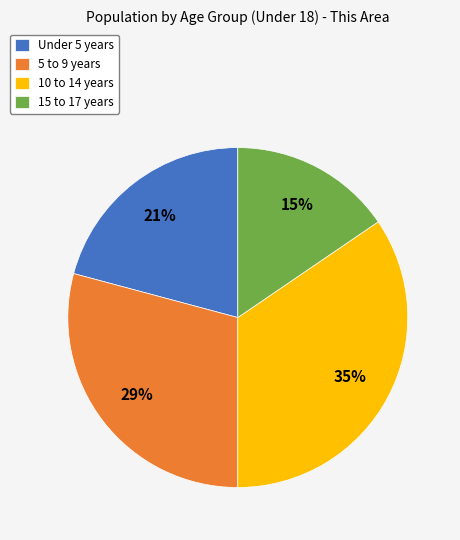

Which has a higher value, 10 to 14 years or 5 to 9 years?

10 to 14 years